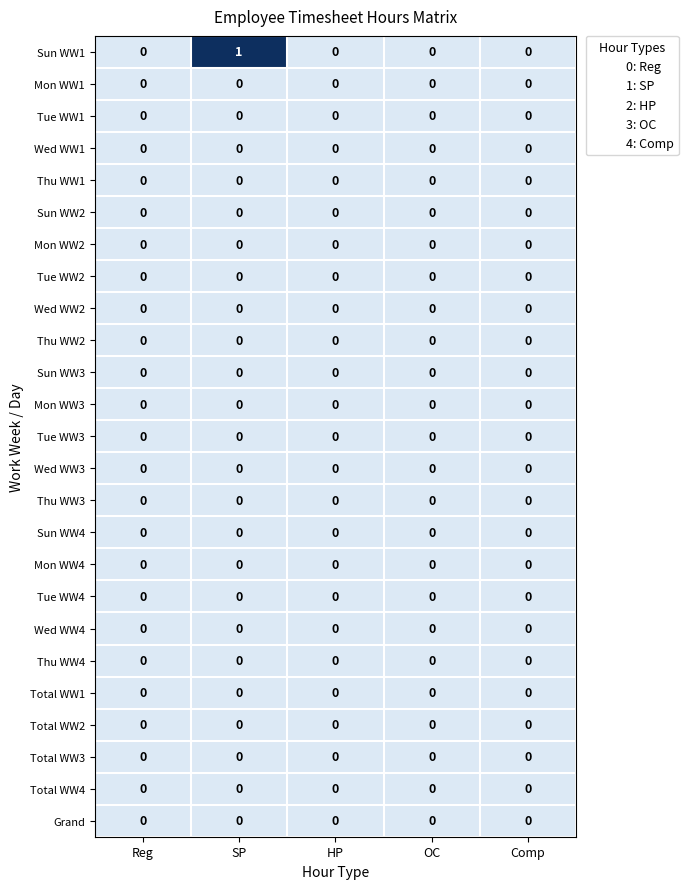

True or false: Wed WW1 has a value of 0 at Comp.

True